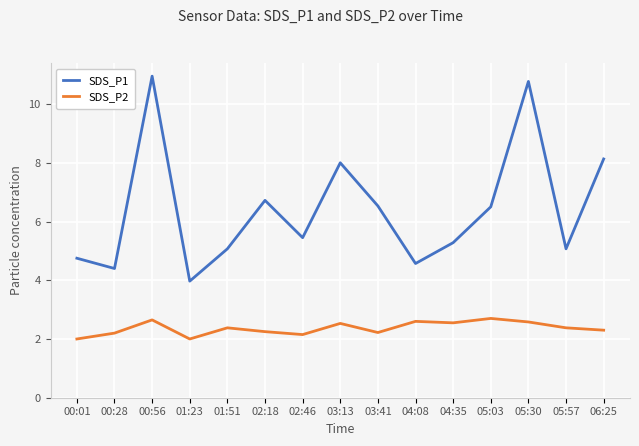

Is this an area chart (filled region under the line)?

No